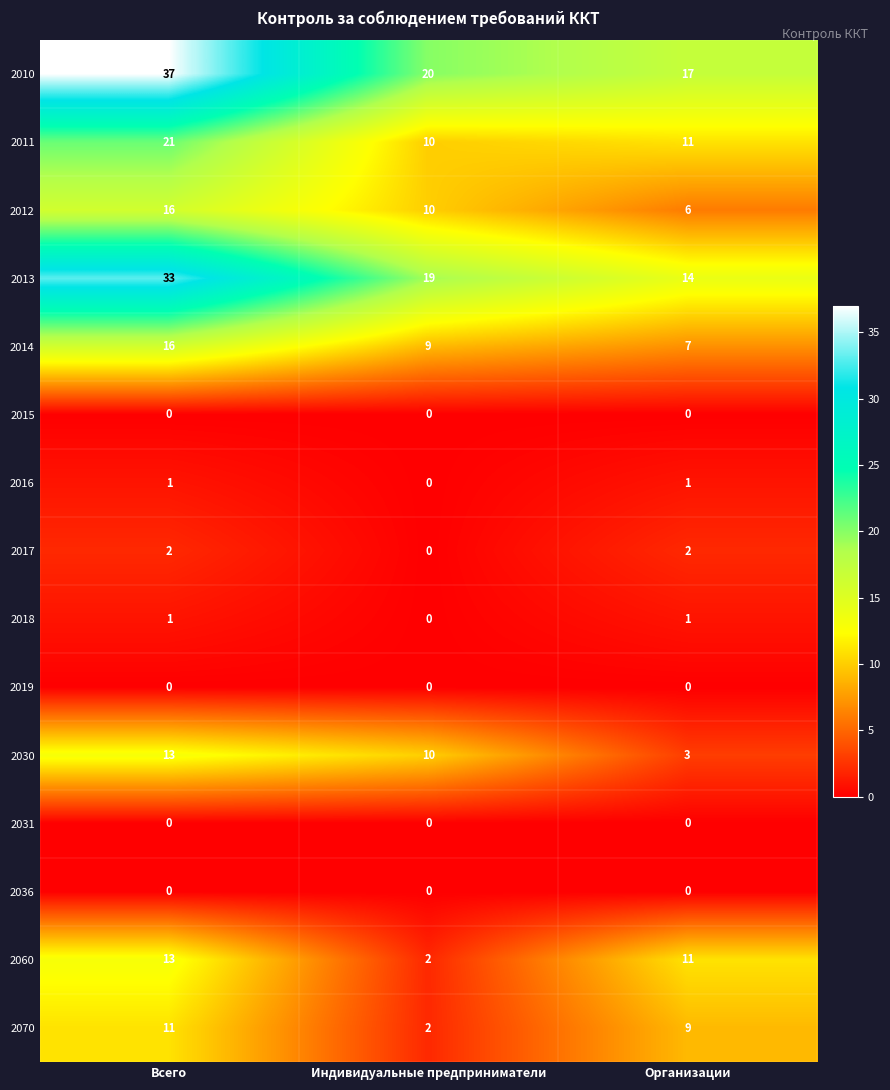

Which series has the largest total across all categories?

2010